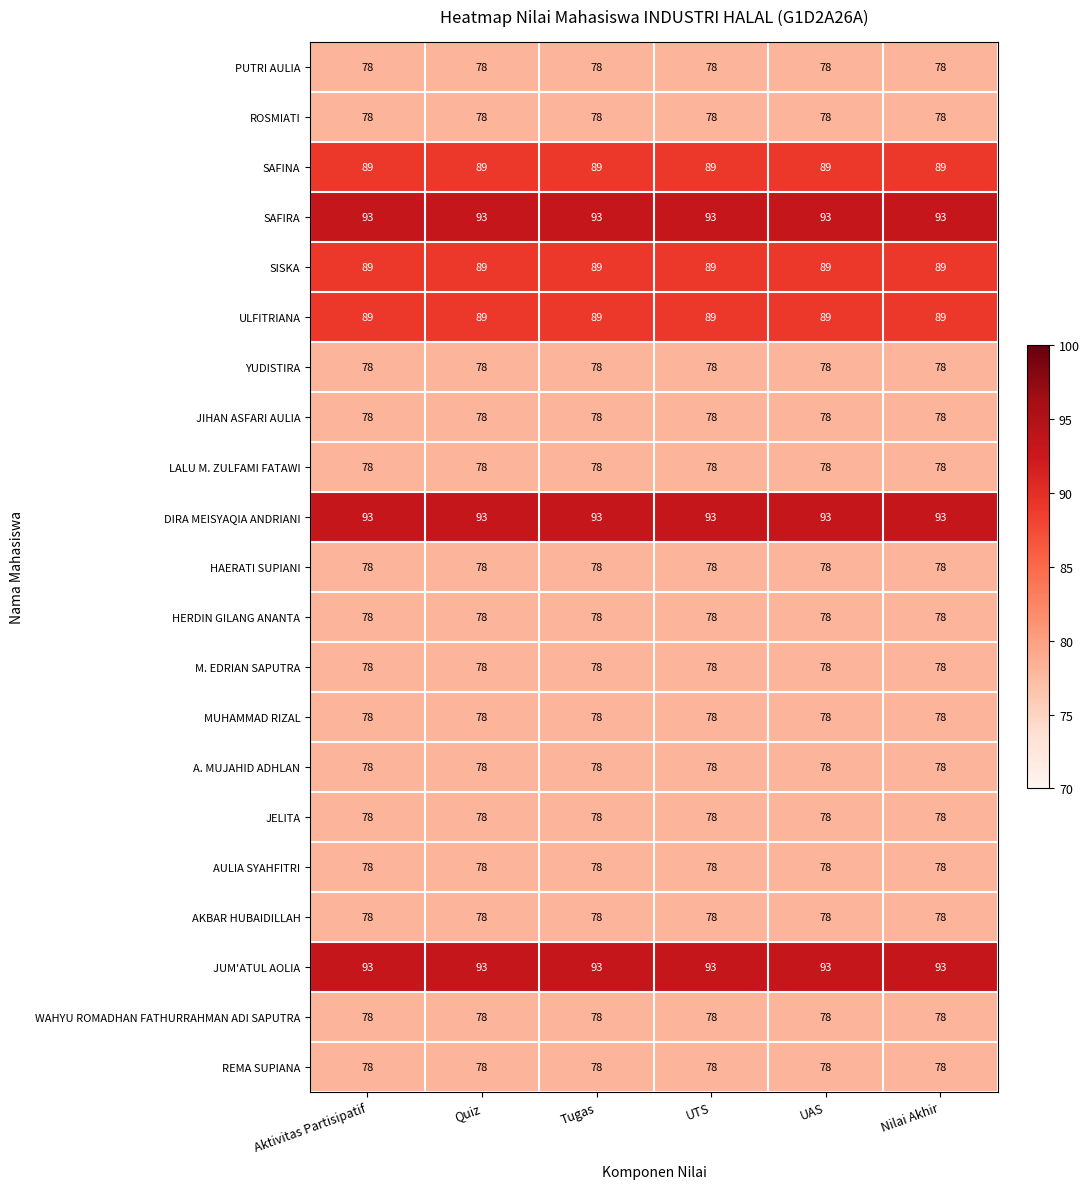

What is the difference between the highest and lowest values at UAS?

15